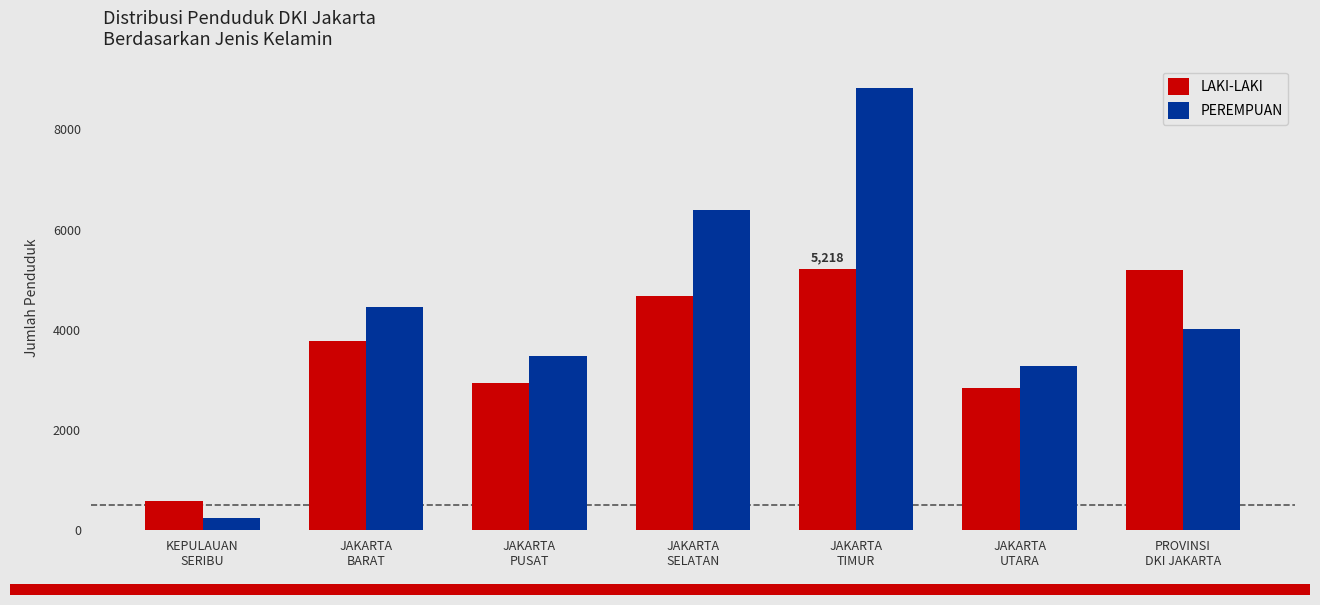

At which label does PEREMPUAN first exceed 4017?

JAKARTA
BARAT